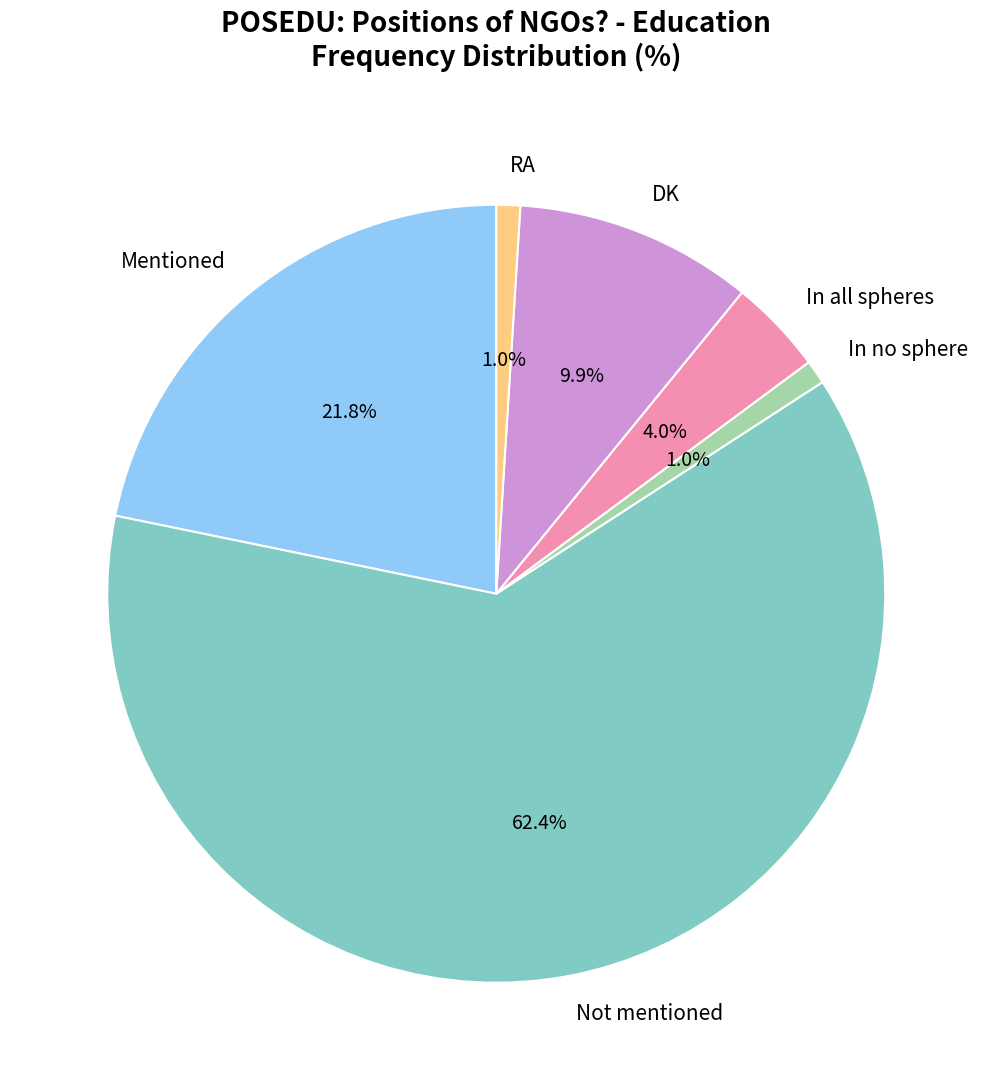

To the nearest percent, what portion does Not mentioned represent?

62%